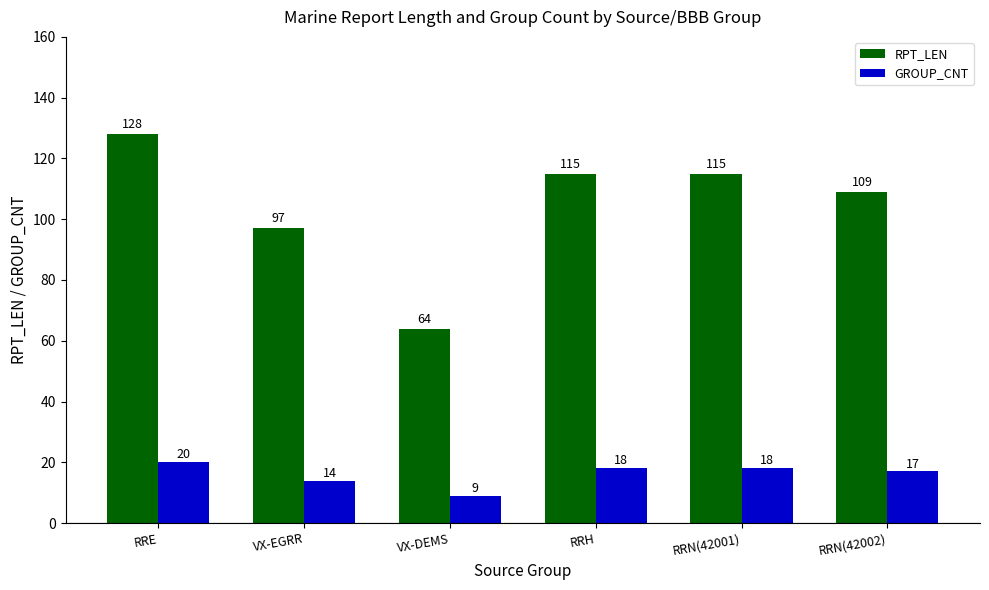

Which series has the largest total across all categories?

RPT_LEN